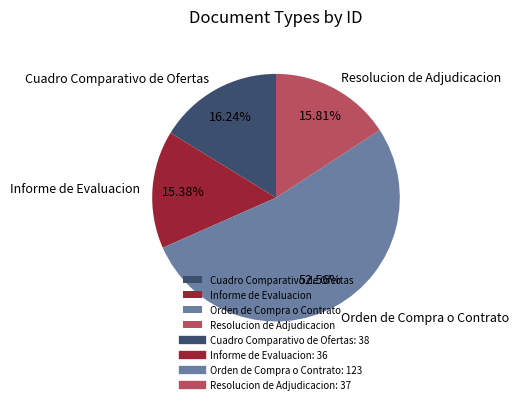

To the nearest percent, what is the average slice percentage?

25%